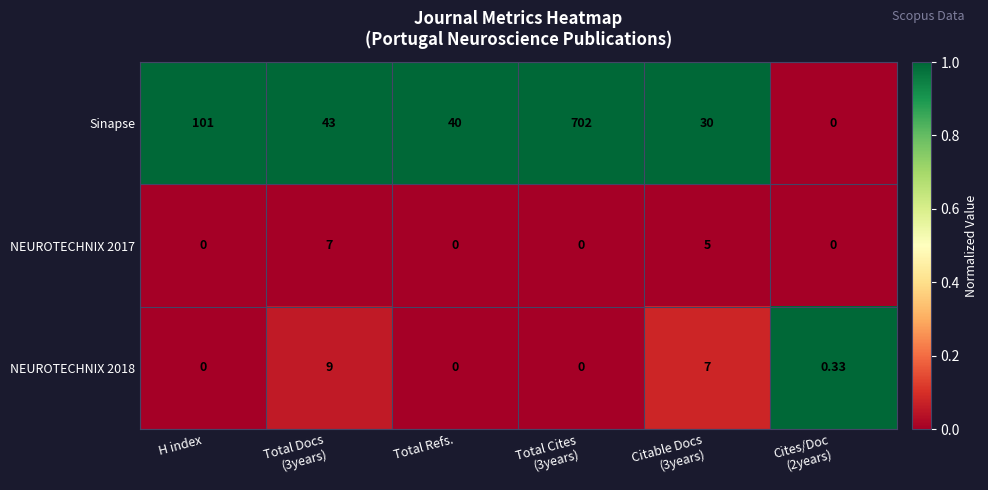

Which series has the largest range (max minus min)?

Sinapse